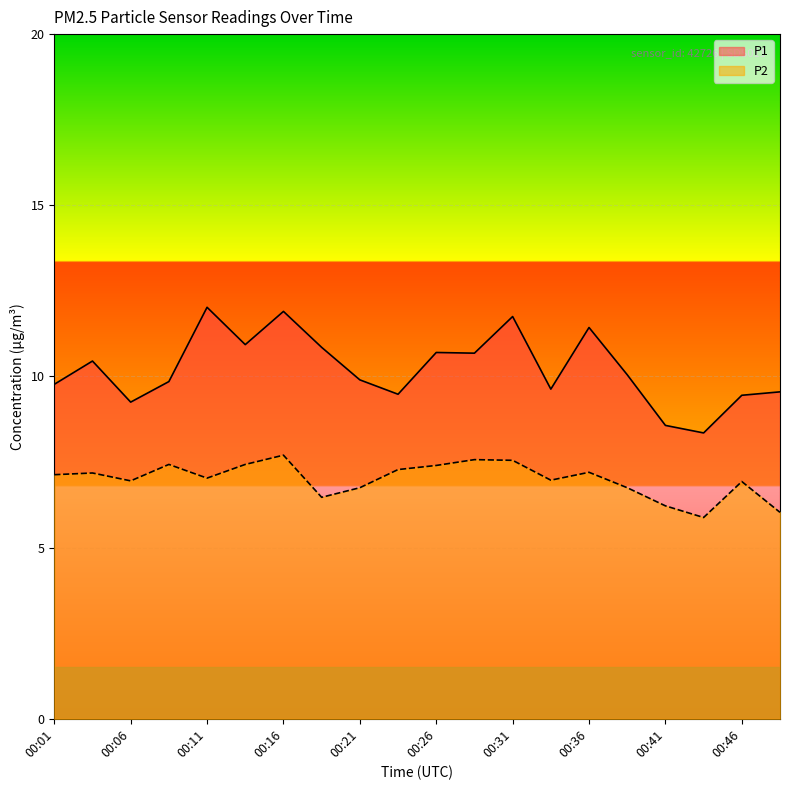

Count the number of categories in the chart.

20